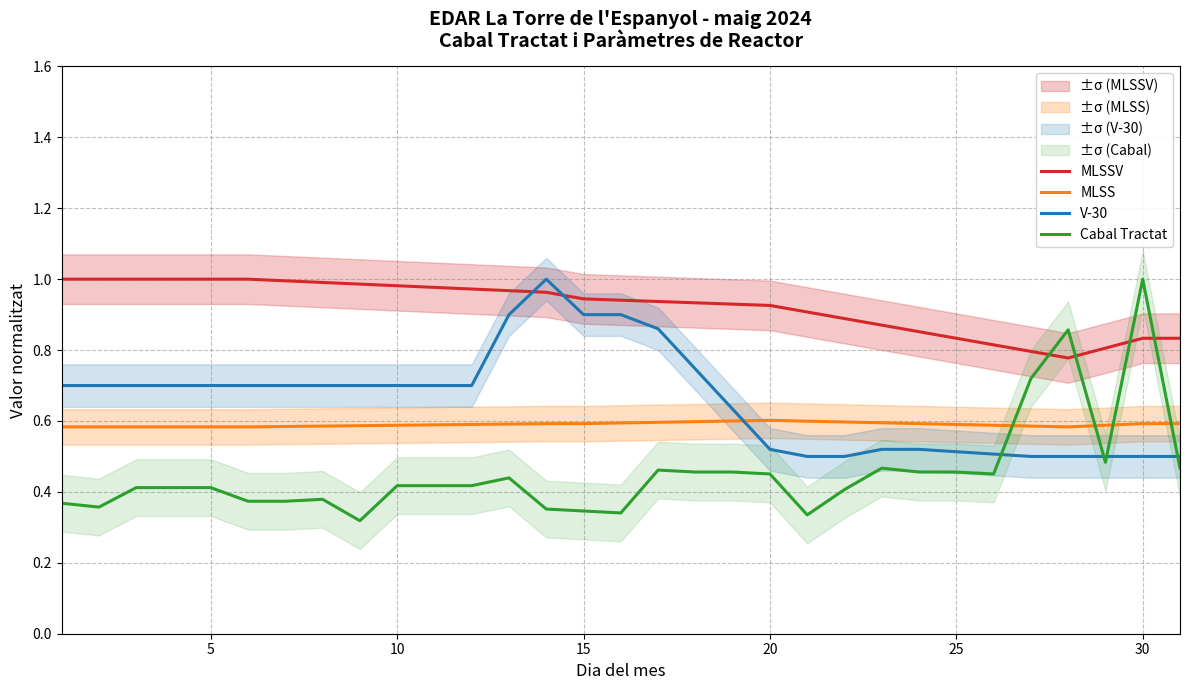

True or false: Cabal Tractat and MLSS intersect in this chart.

True